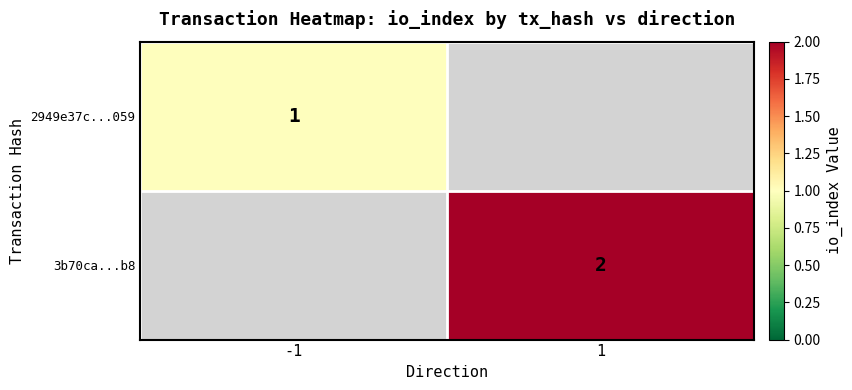

Is the value of 3b70ca...b8 at 1 greater than the value of 2949e37c...059 at -1?

Yes